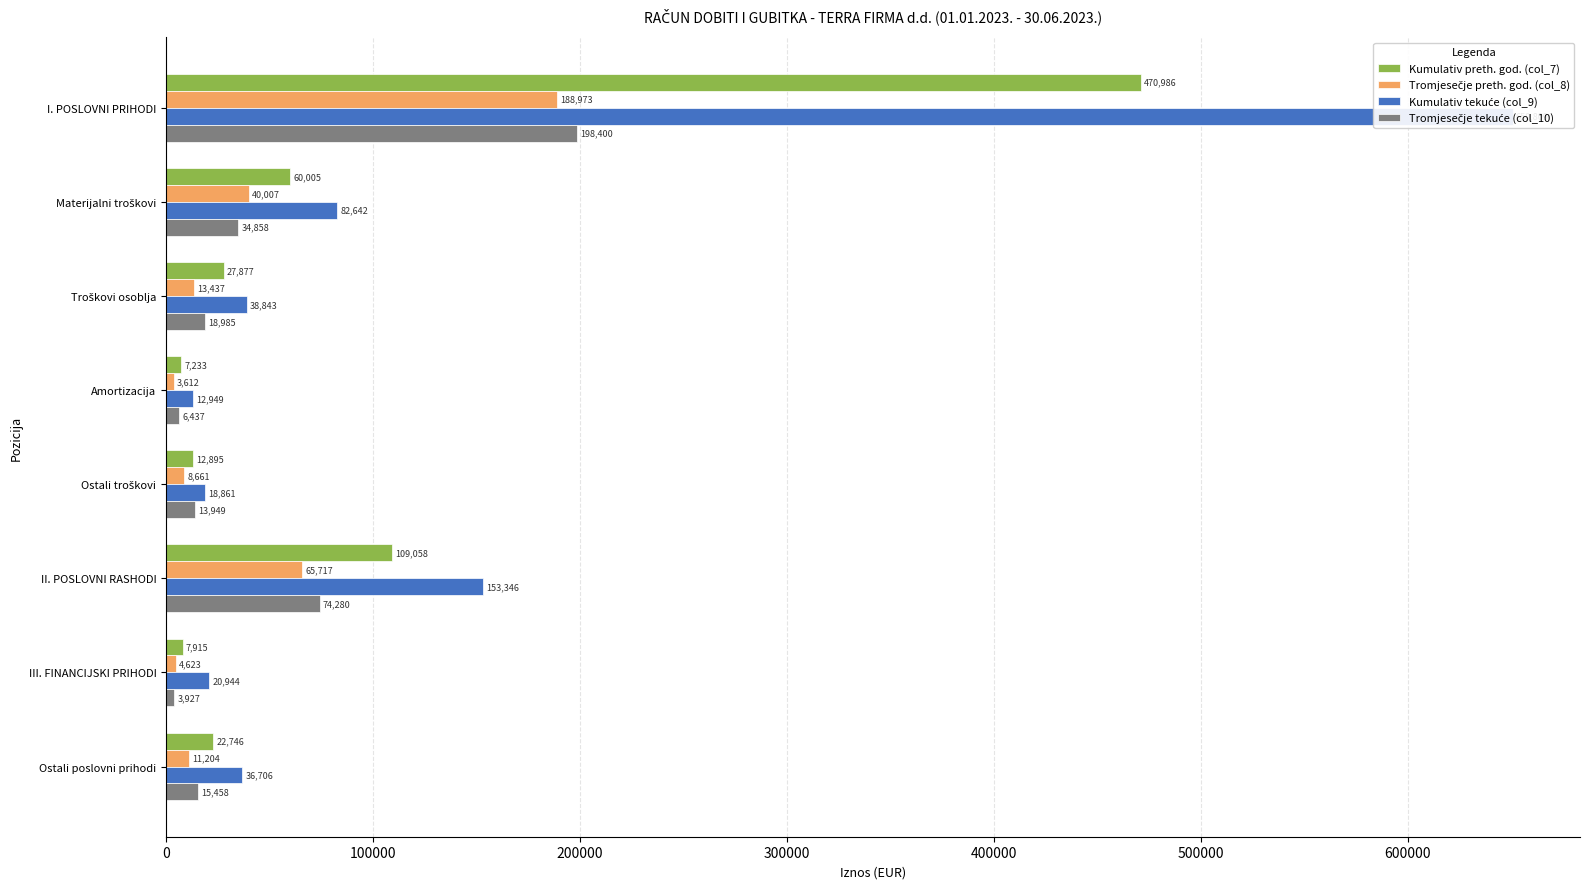

Which series has the widest spread of values?

Kumulativ tekuće (col_9)